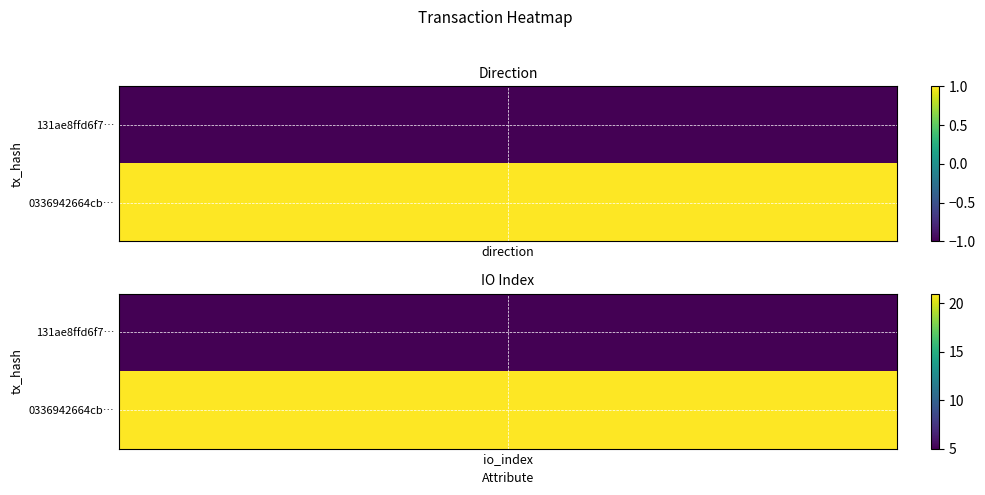

What is the sum of the 131ae8ffd6f779adb5adda33d93f850b5009e66 values at 1 and -1?

4